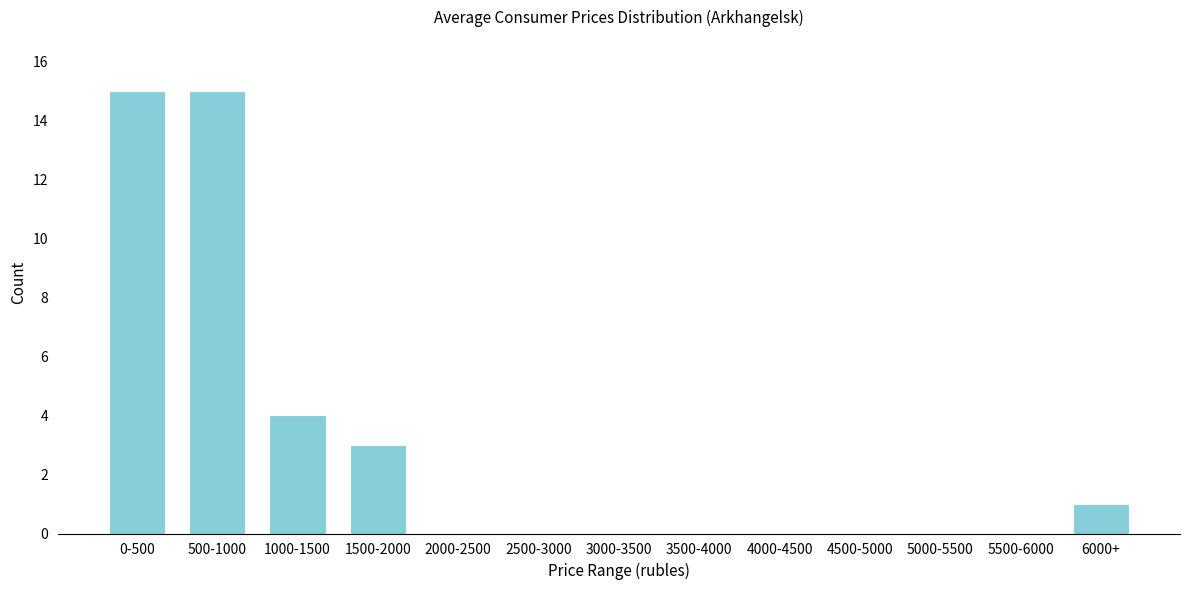

Reading right to left, what are all the values shown in this chart?

6000+=1	5500-6000=0	5000-5500=0	4500-5000=0	4000-4500=0	3500-4000=0	3000-3500=0	2500-3000=0	2000-2500=0	1500-2000=3	1000-1500=4	500-1000=15	0-500=15